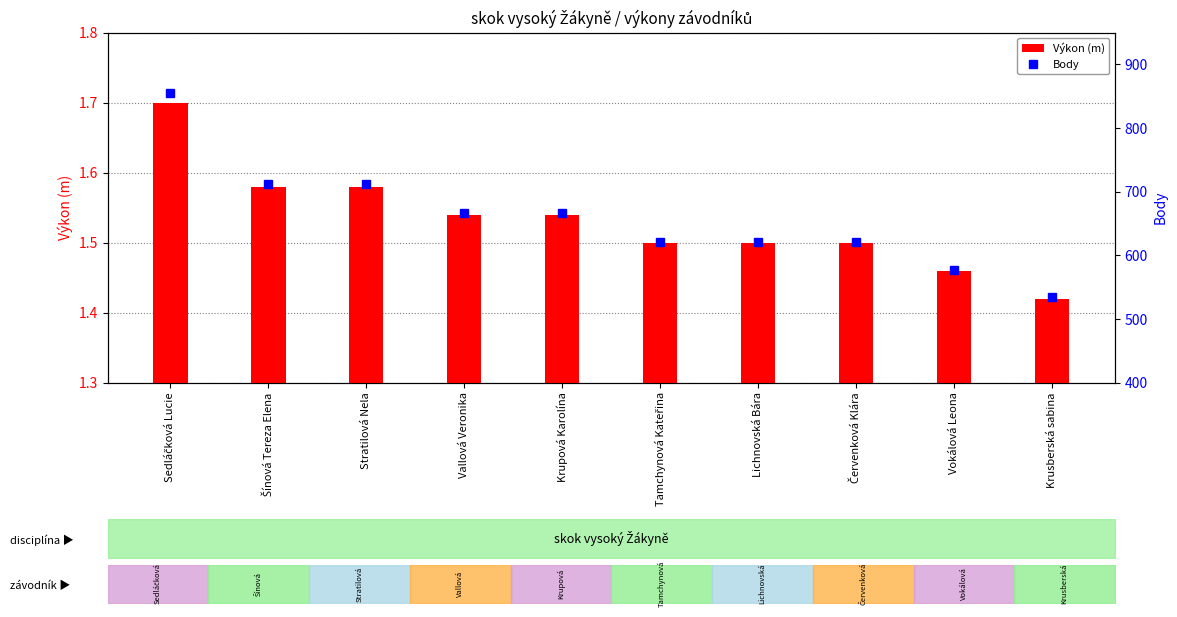

At which category is the sum across all series the highest?

Sedláčková Lucie